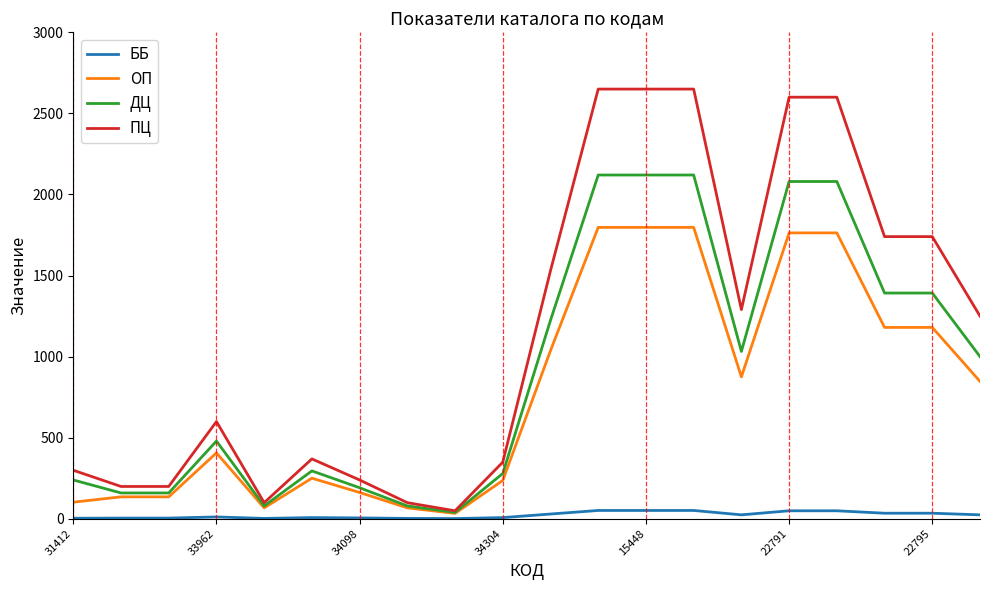

Which series has the largest range (max minus min)?

ПЦ